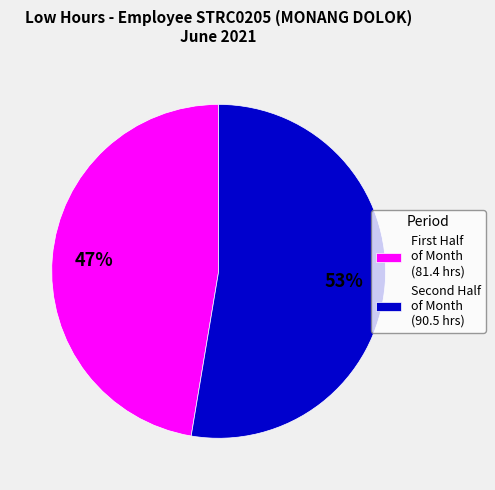

Which category has the biggest portion of the pie?

Second Half of Month (90.5 hrs)